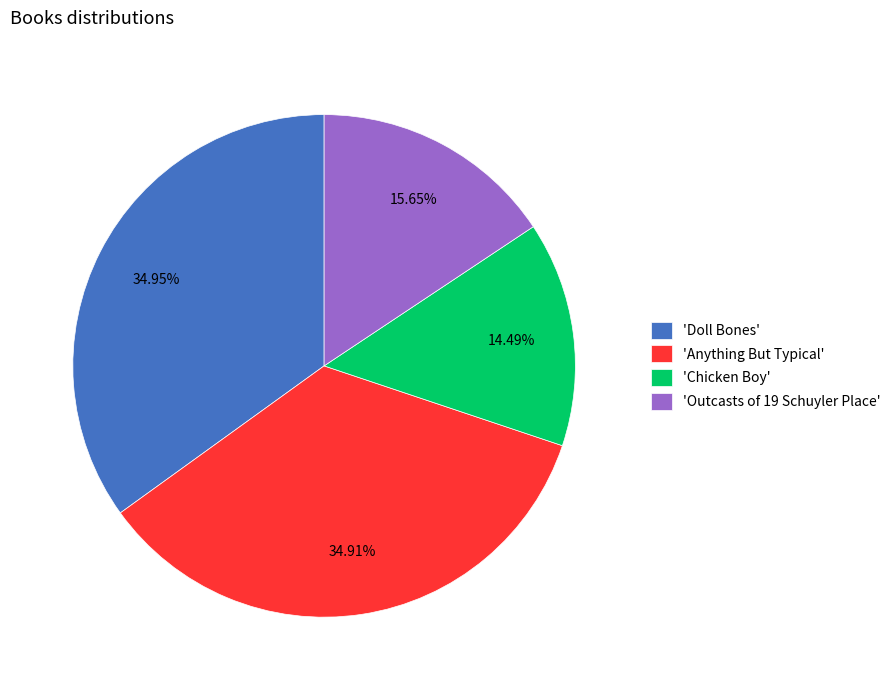

What is the smallest slice in the pie chart?

'Chicken Boy'